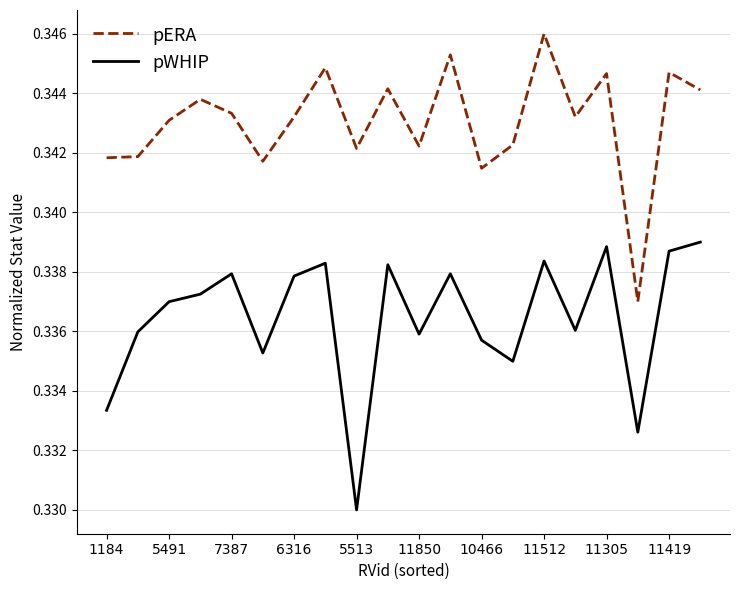

Which series has the largest total across all categories?

pERA